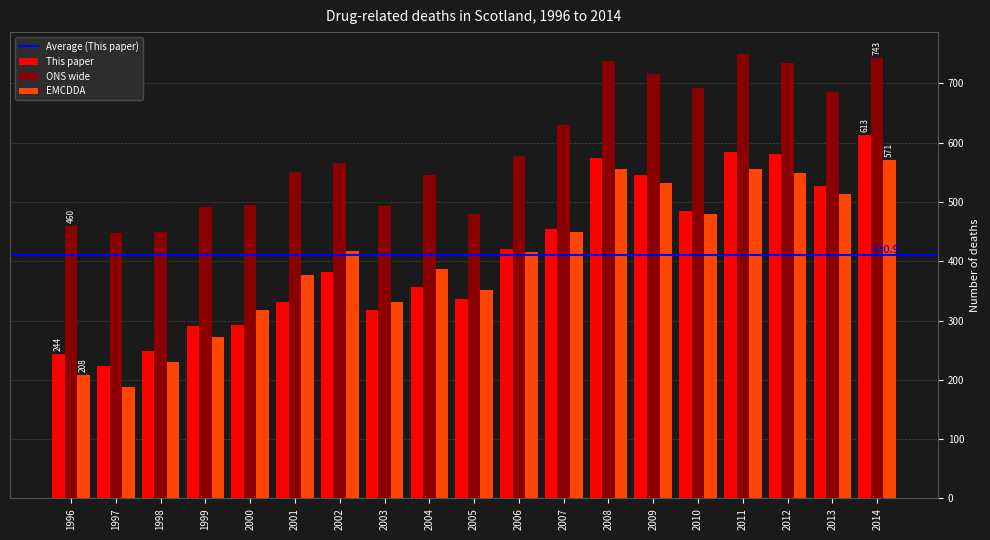

What is the average value of the ONS wide series?

592